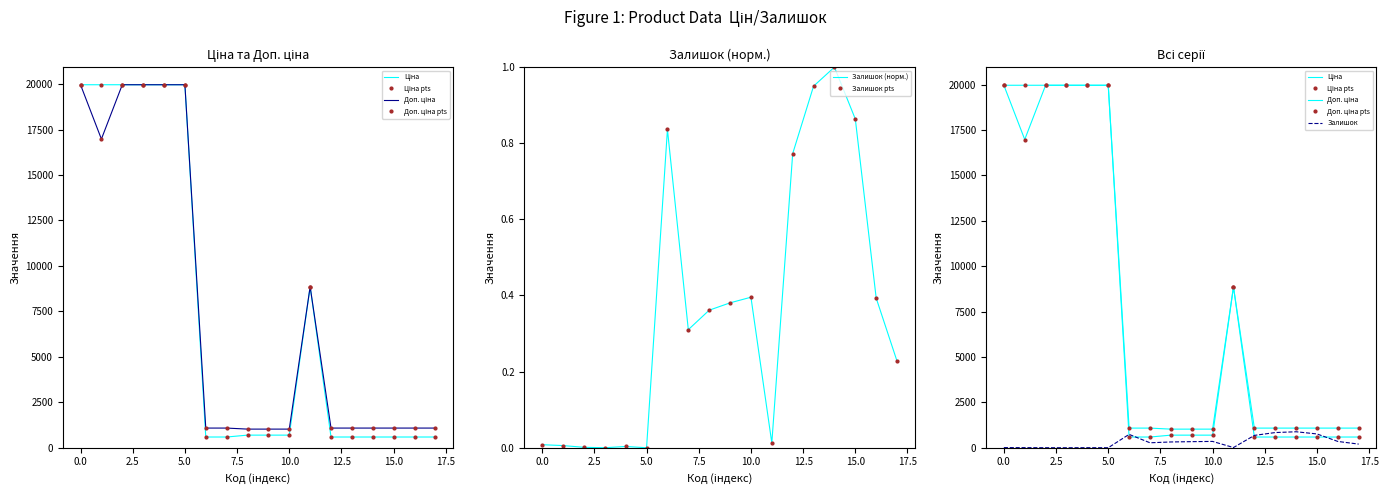

How many data points in Доп. ціна are above 1081?

15